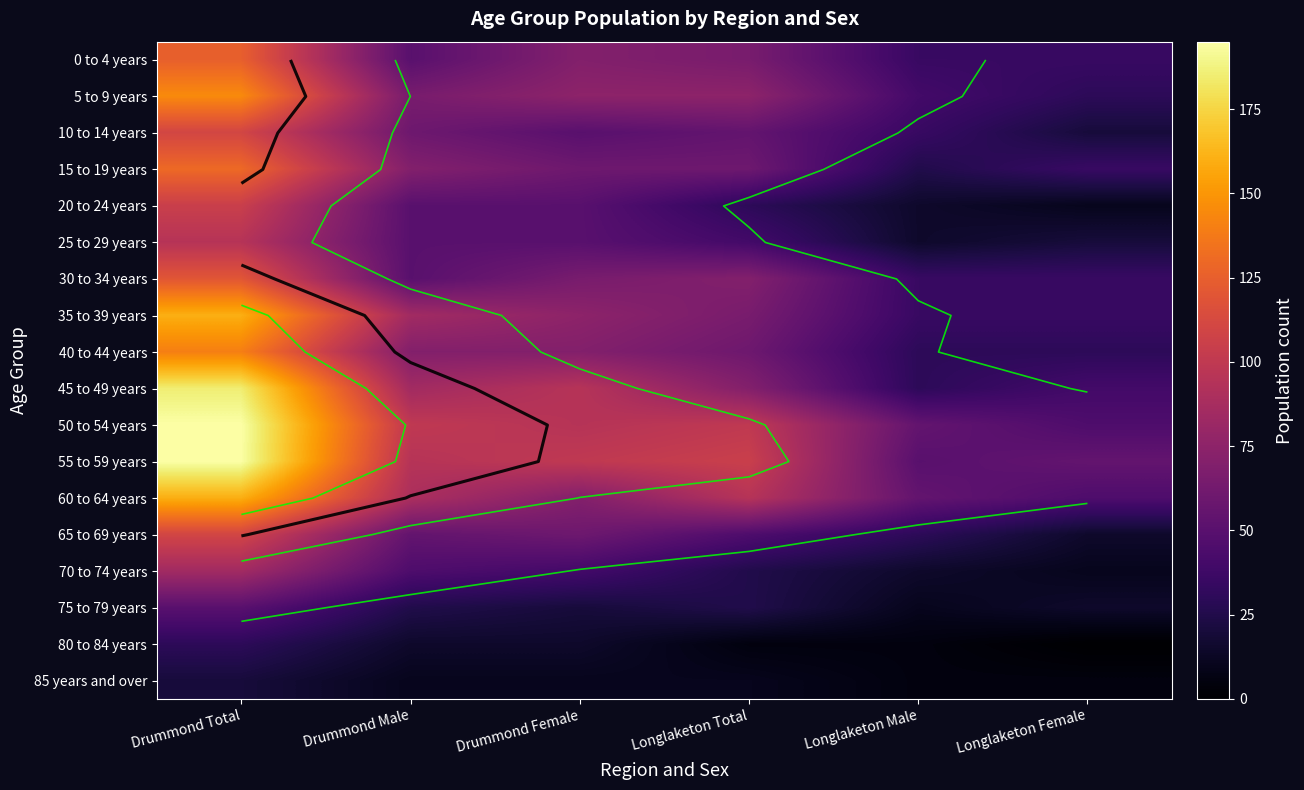

At how many categories does at least one series exceed 69?

4